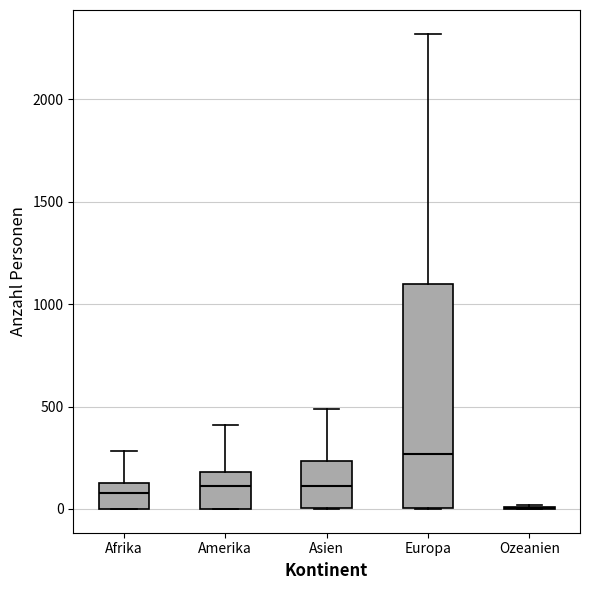

Reading left to right, transcribe this box plot: for each box, give where its median line is, the range the box spans, and where its two whiskers end, as read against the y-axis. The values are not printed on the chart, so give them approximately, as read against the axis.

Afrika: median 100 (inside the box), box 0 to 100, whiskers 0 to 300
Amerika: median 100, box 0 to 200, whiskers 0 to 400
Asien: median 100, box 0 to 250, whiskers 0 to 500
Europa: median 250, box 0 to 1100, whiskers 0 to 2300
Ozeanien: box collapsed to a line at 0, whiskers 0 to 0